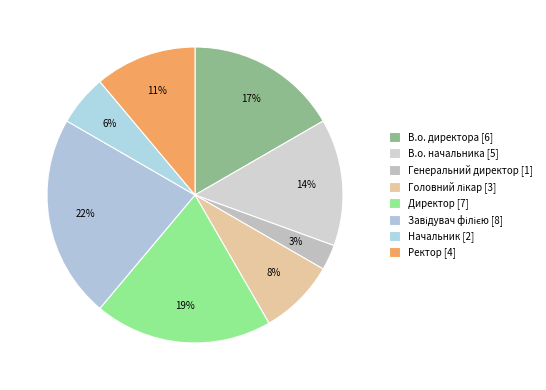

How many slices are in this pie chart?

8